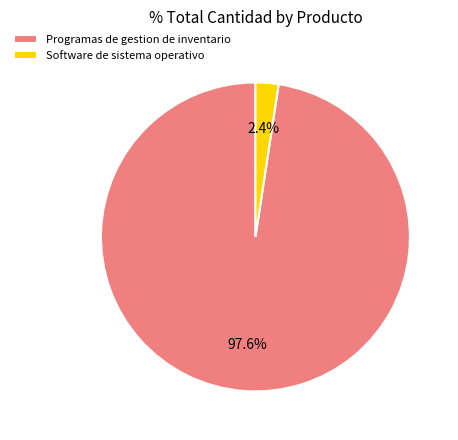

The Software de sistema operativo slice represents 16% of the pie. True or false?

False